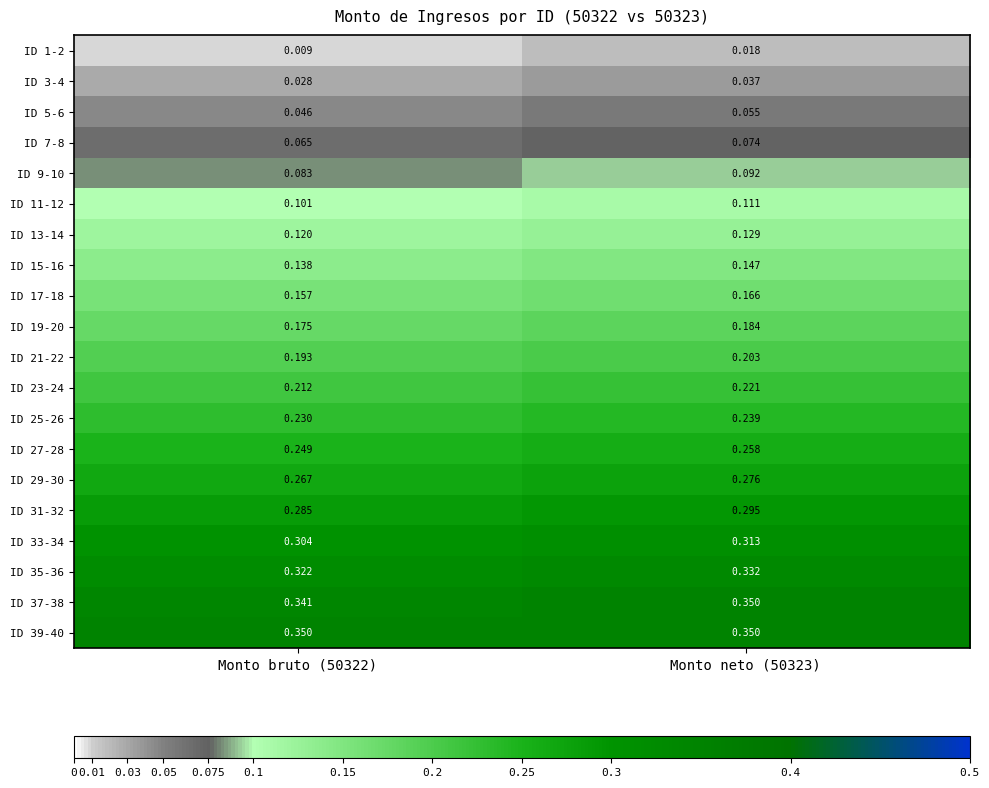

Is the value of ID 7-8 at Monto bruto (50322) greater than the value of ID 11-12 at Monto bruto (50322)?

No